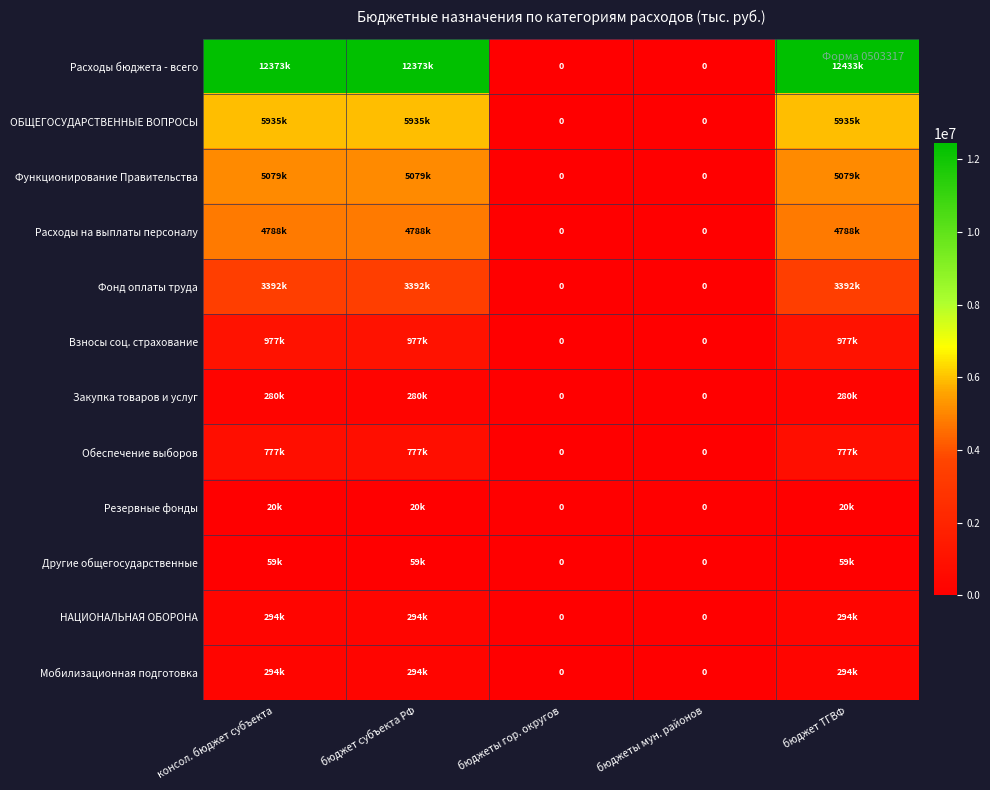

What is the difference between the maximum and minimum values in the Другие общегосударственные series?

59400.0